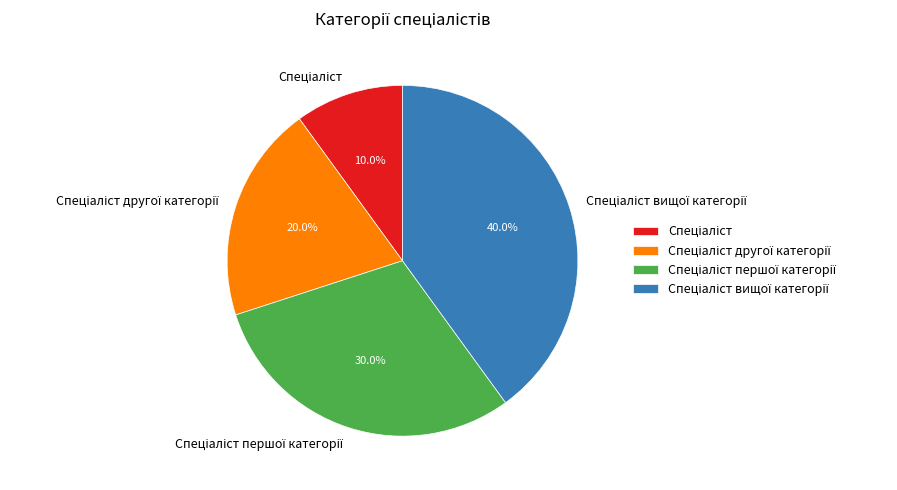

Is there any slice that represents more than half of the pie?

No